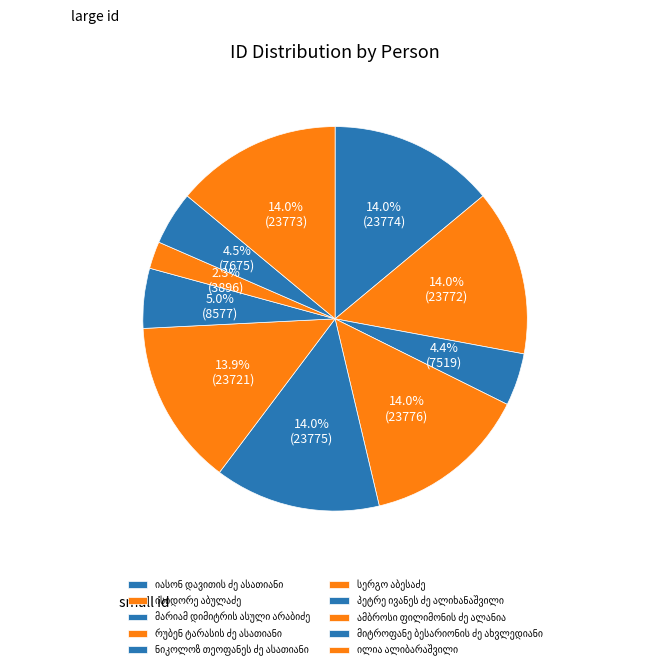

To the nearest percent, what portion does ისიდორე აბულაძე represent?

14%